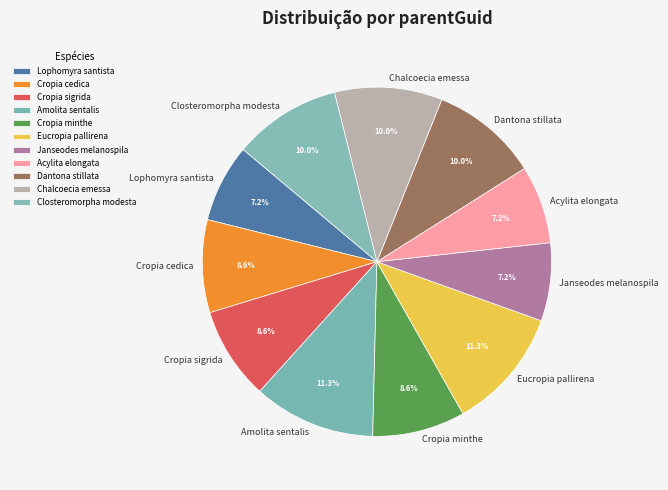

To the nearest percent, what is the combined percentage of Cropia cedica and Eucropia pallirena?

20%